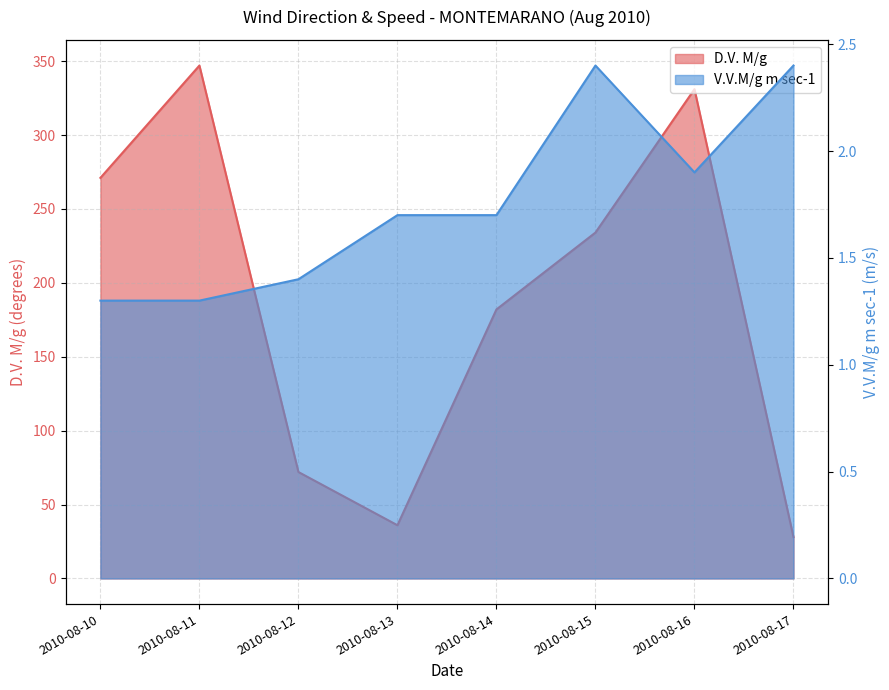

List the series in order of their overall mean, highest first.

D.V. M/g, V.V.M/g m sec-1